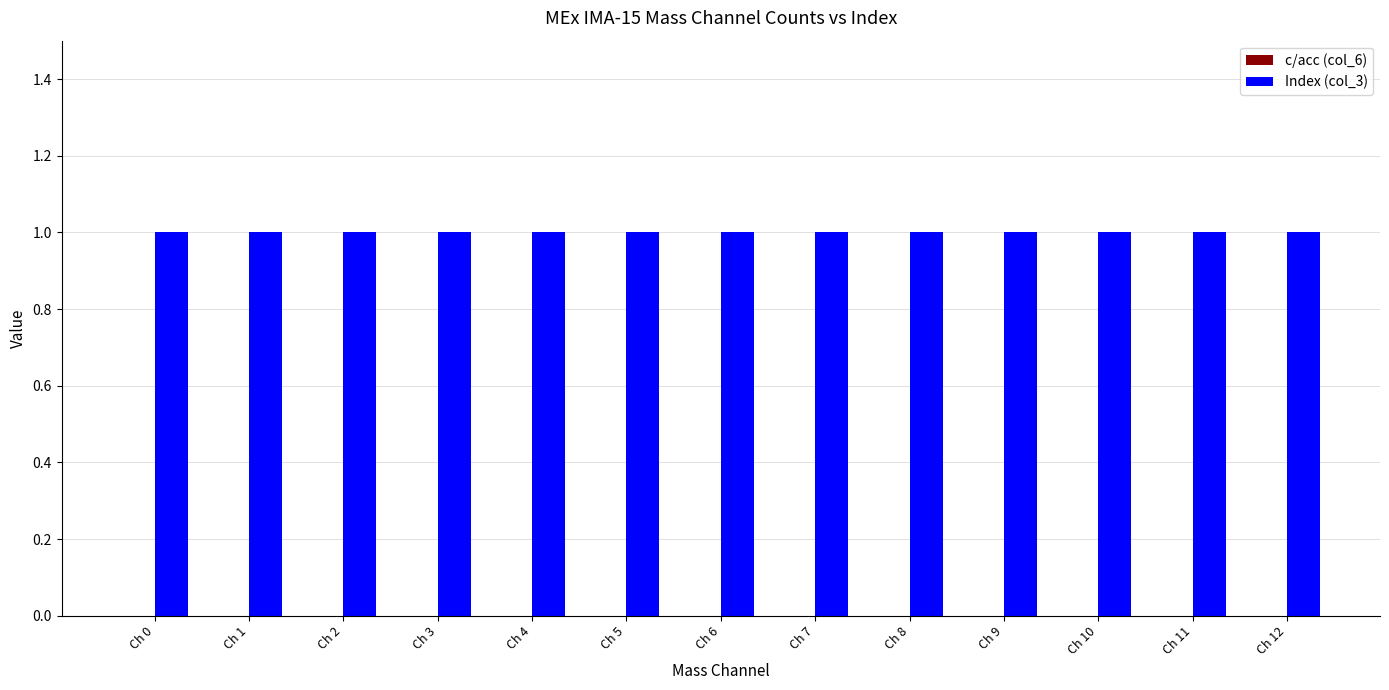

List the series in order of their peak value, lowest first.

c/acc (col_6), Index (col_3)